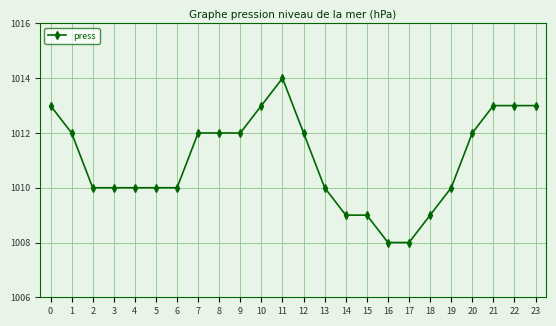

Count the number of data series in this chart.

1